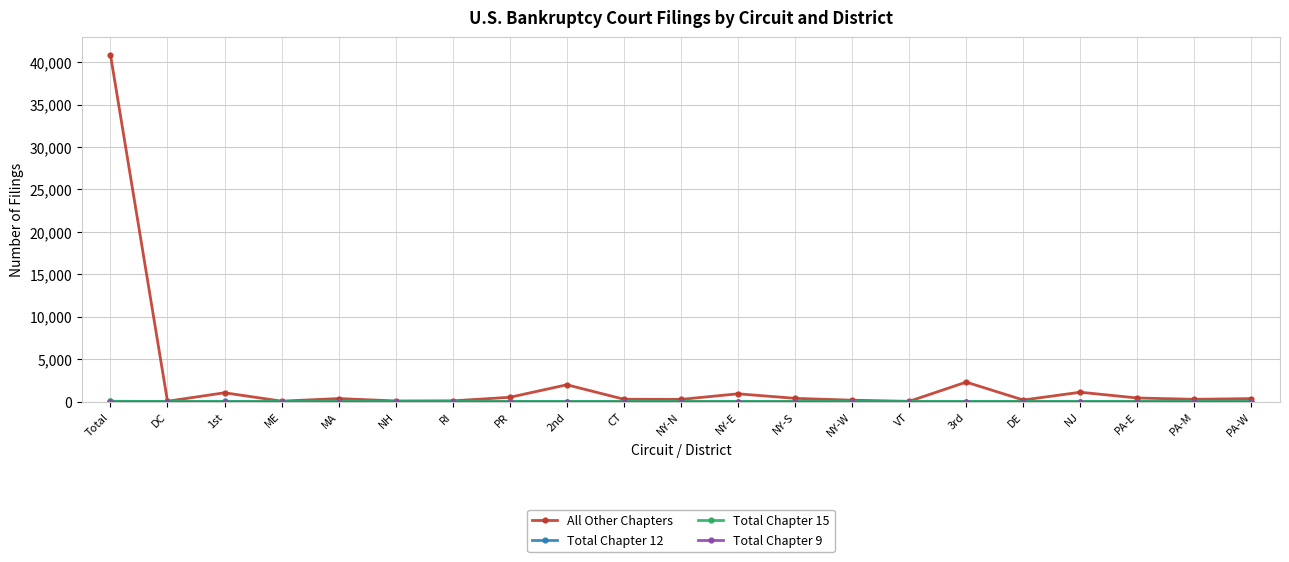

What is the difference between the highest and lowest values at 3rd?

2286